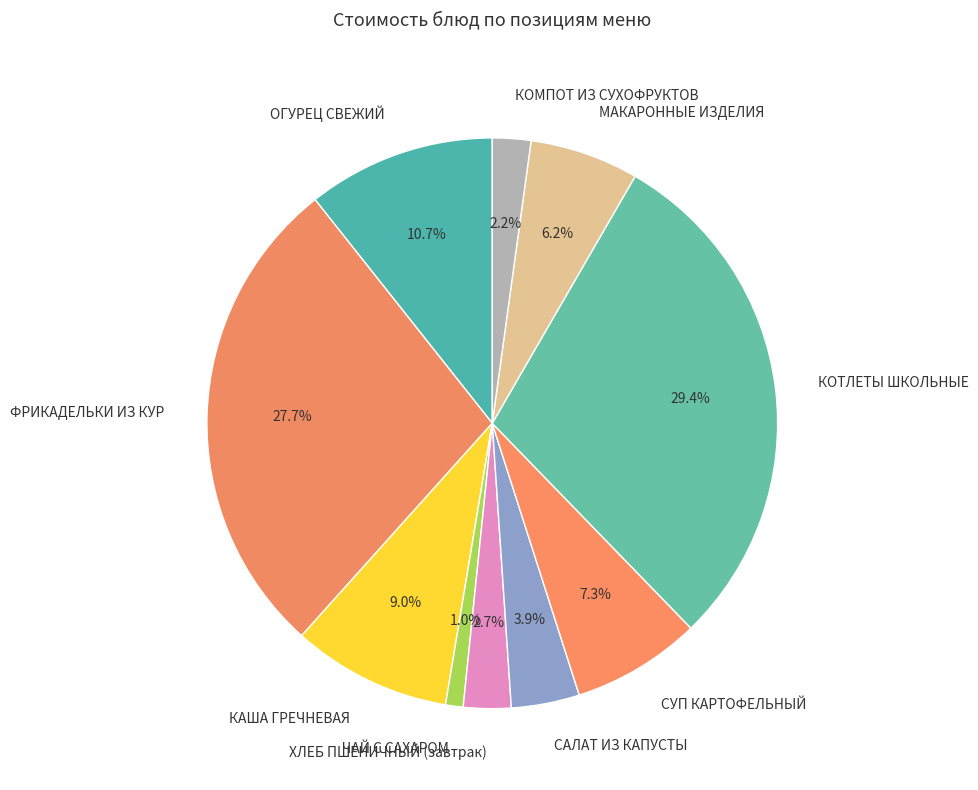

To the nearest percent, what is the difference between the largest and smallest slice percentages?

28%